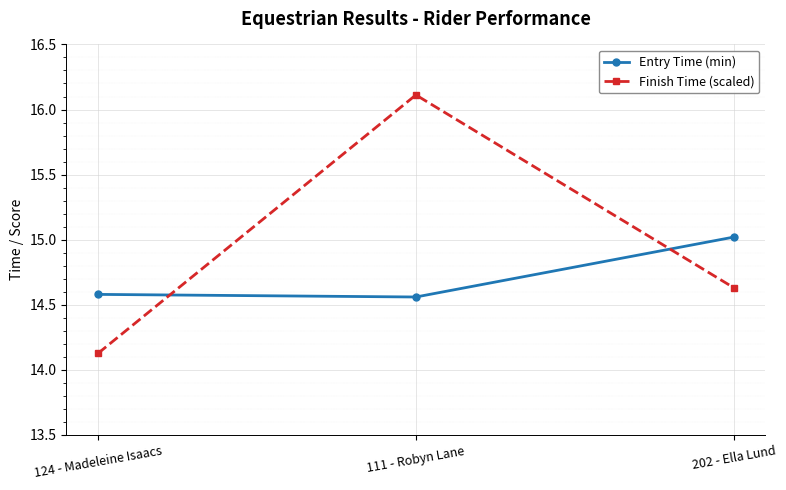

Does the chart have visible grid lines?

Yes